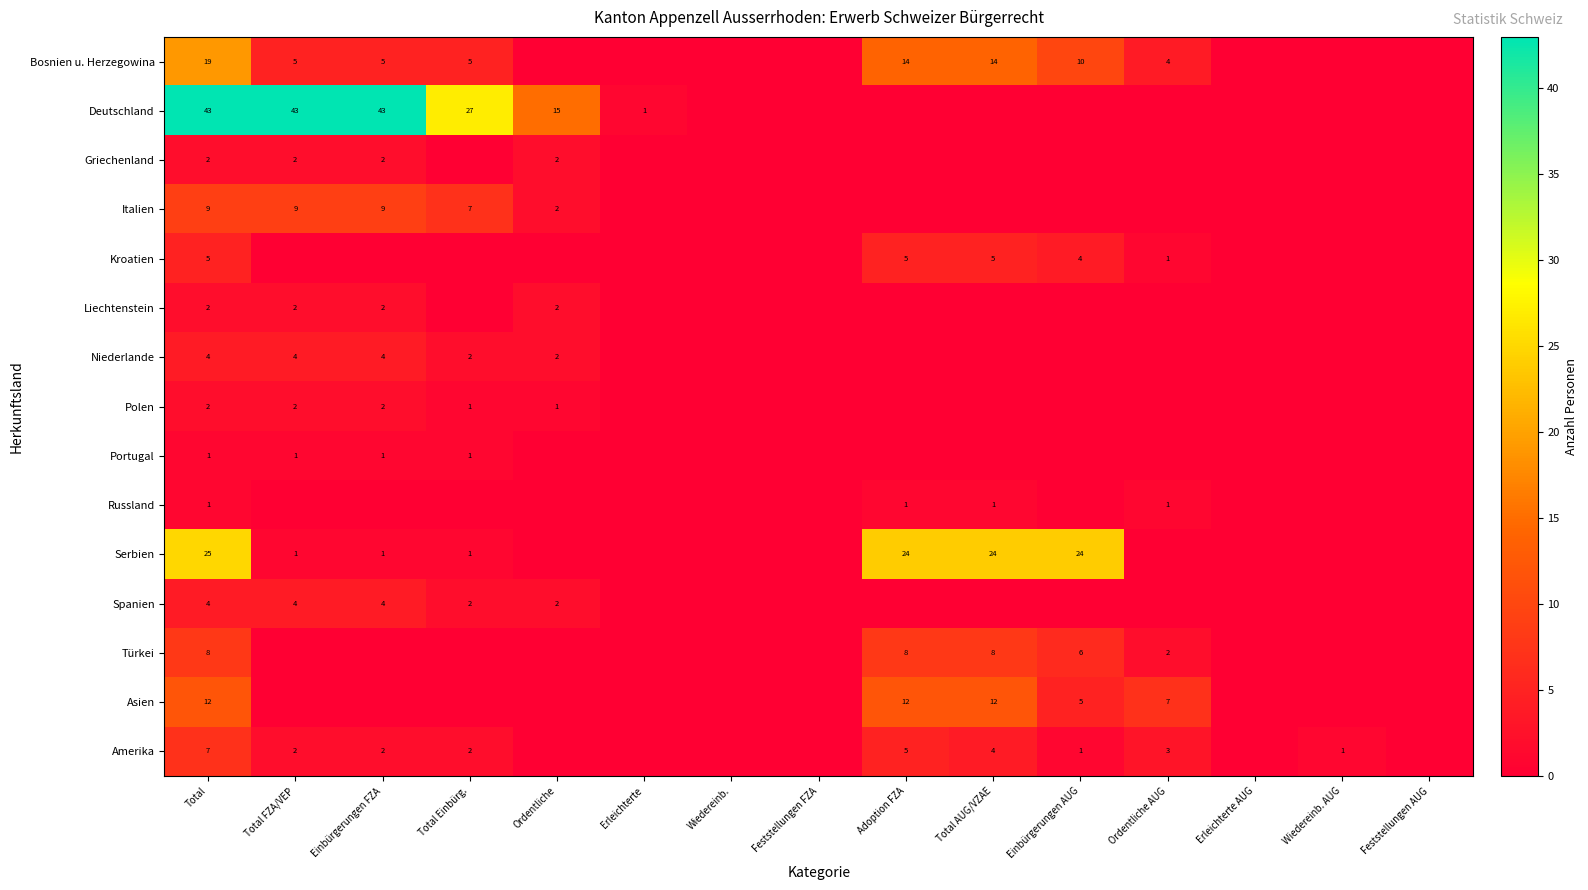

The value of Italien at Einbürgerungen FZA is 9. True or false?

True